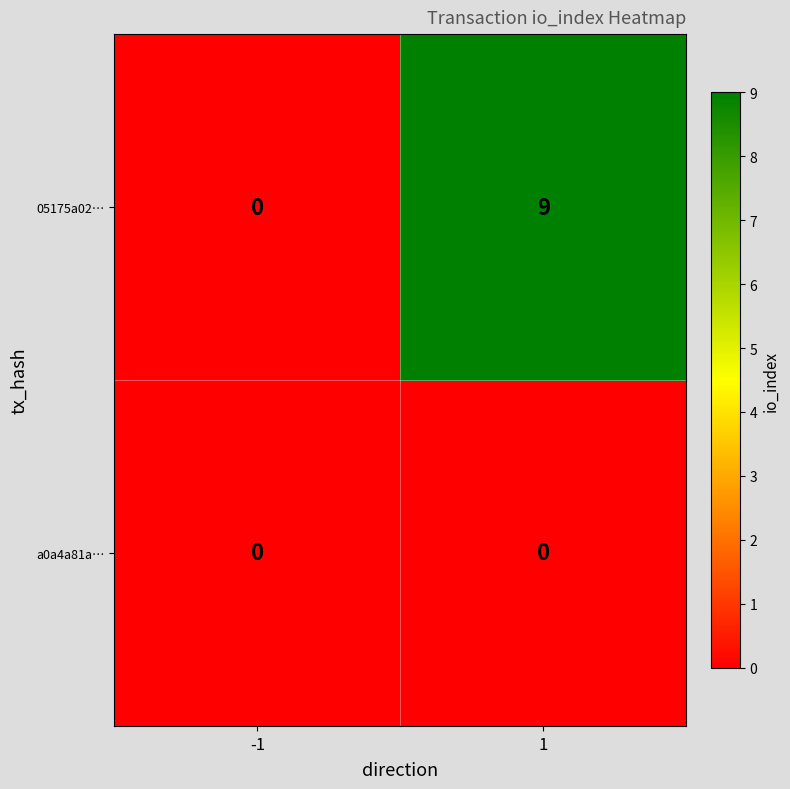

How many categories are shown in the chart?

2